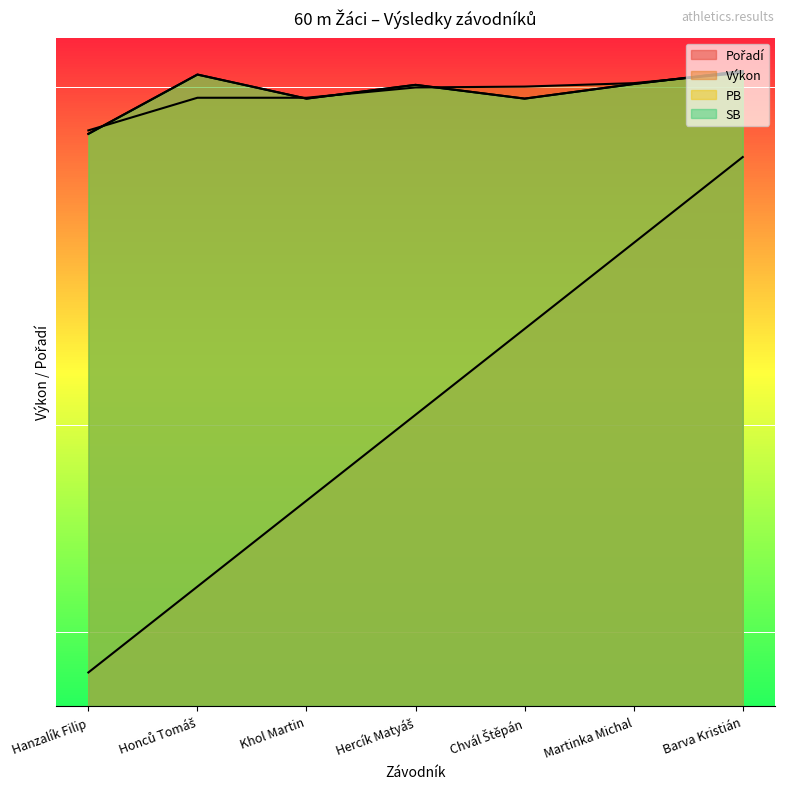

What is the label of the 7th point from the left?

Barva Kristián